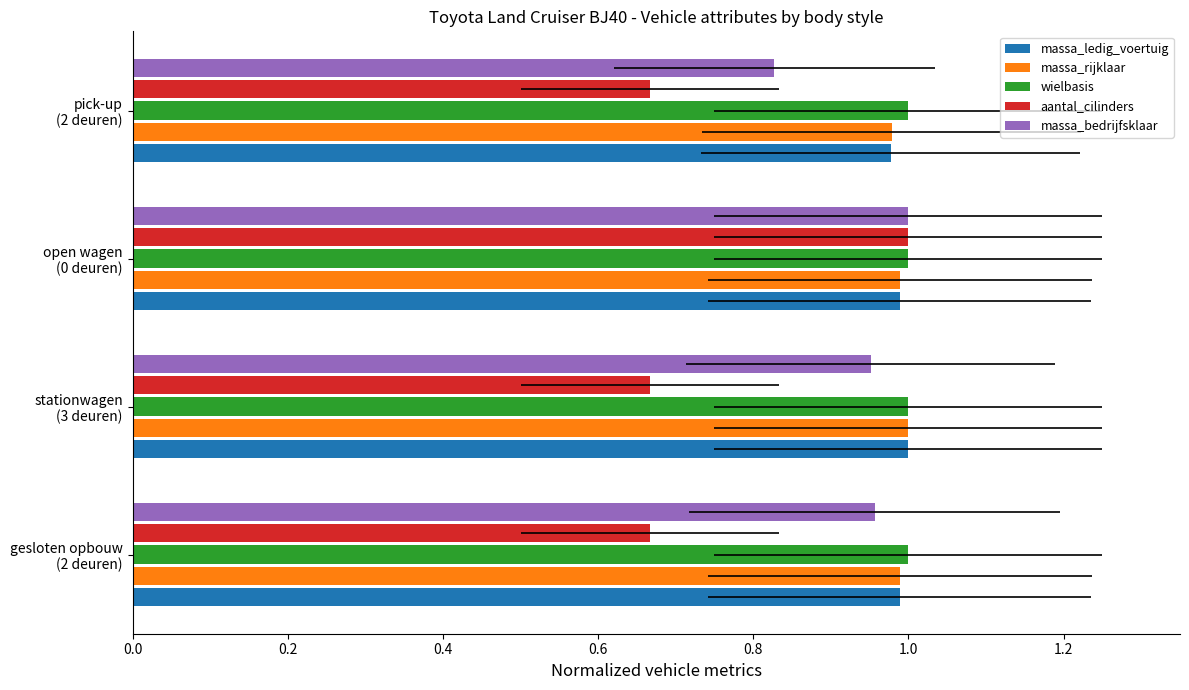

Is it true that massa_rijklaar equals 0.6 at pick-up (2 deuren)?

False